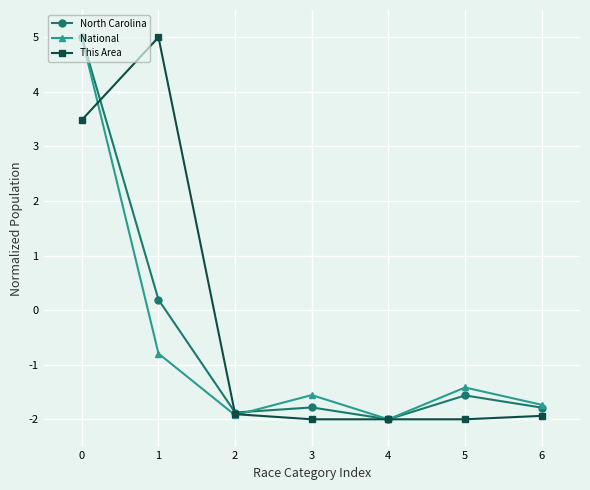

How many data points does each series have?

7